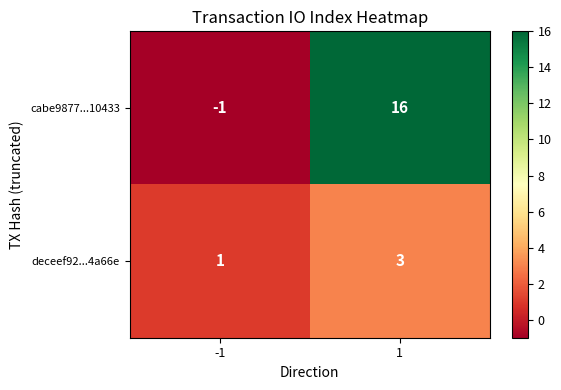

What is the difference between the maximum and minimum values in the cabe9877...10433 series?

17